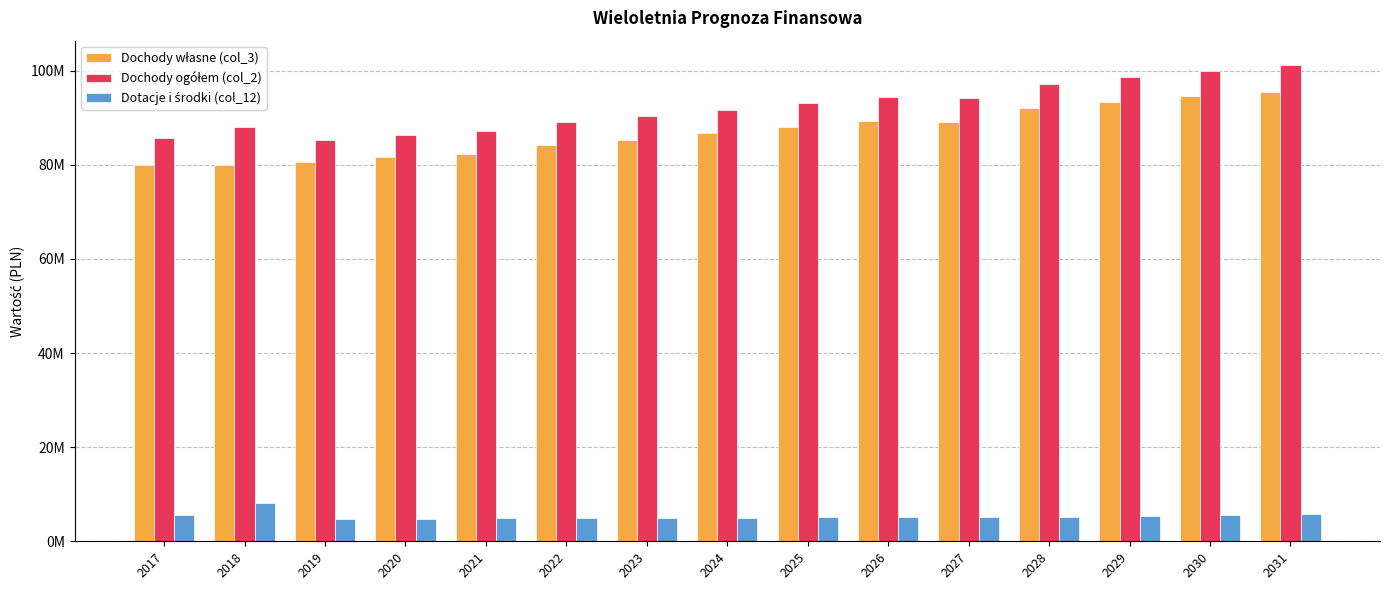

Are the bars horizontal?

No